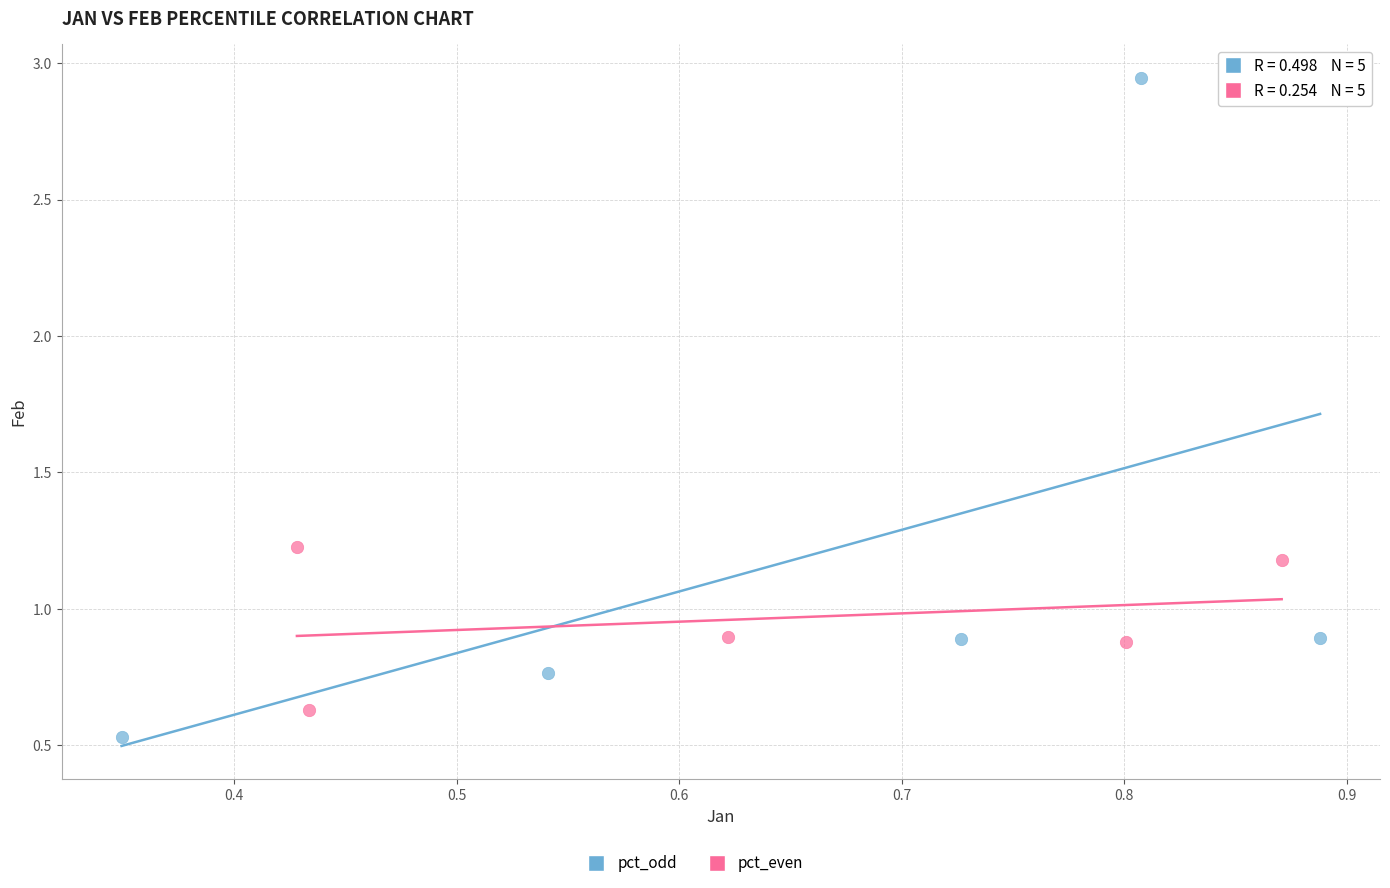

Which series has the largest Y range (max minus min)?

pct_odd